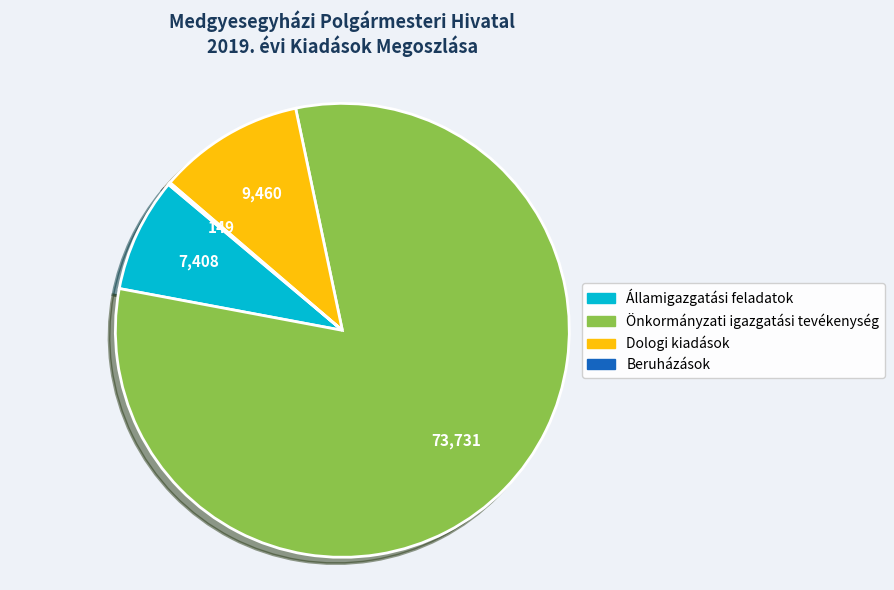

Is it true that Államigazgatási feladatok is 16% of the pie?

False